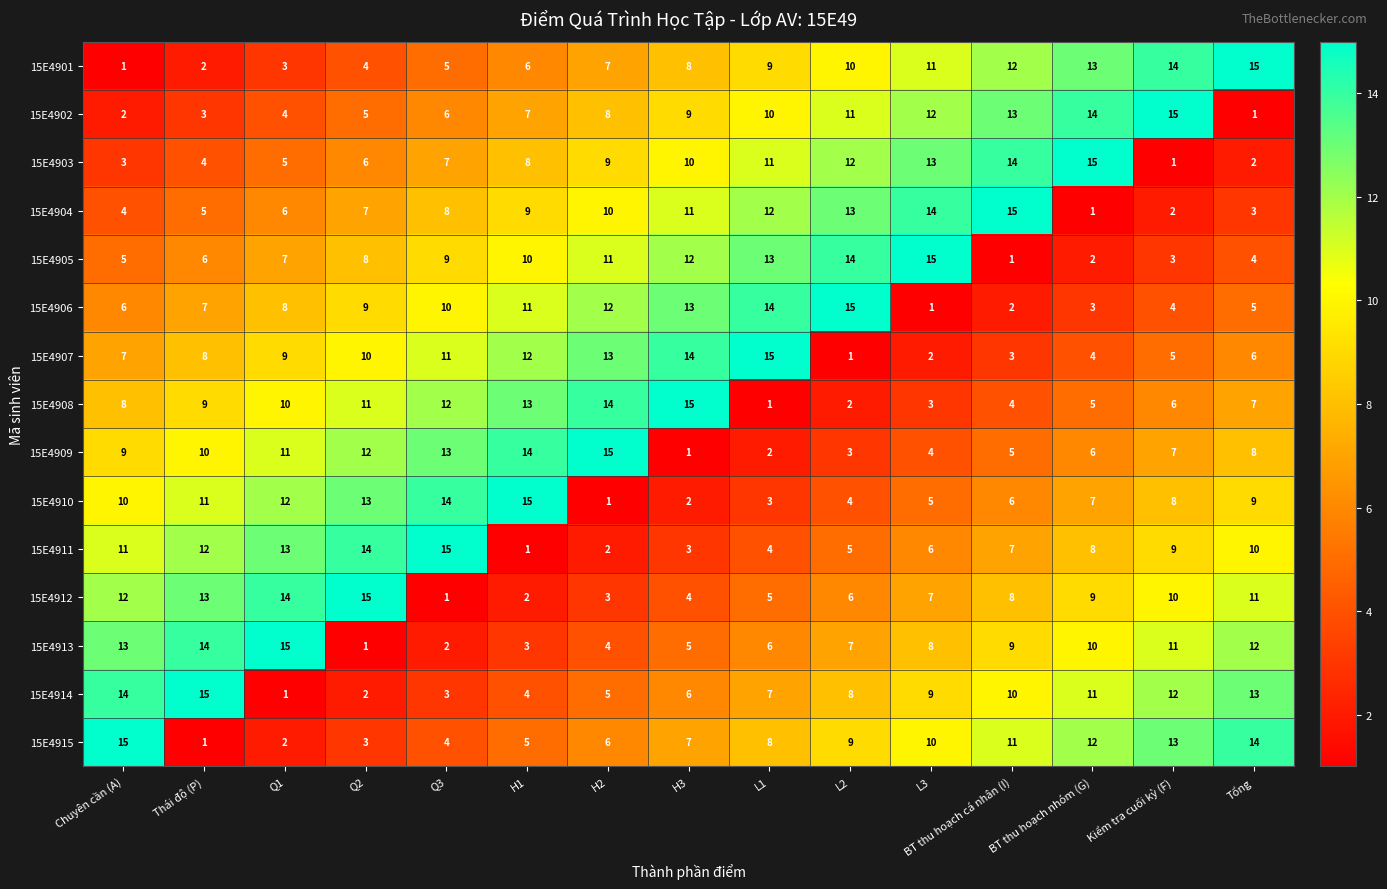

What is the average value of the 15E4908 series?

8